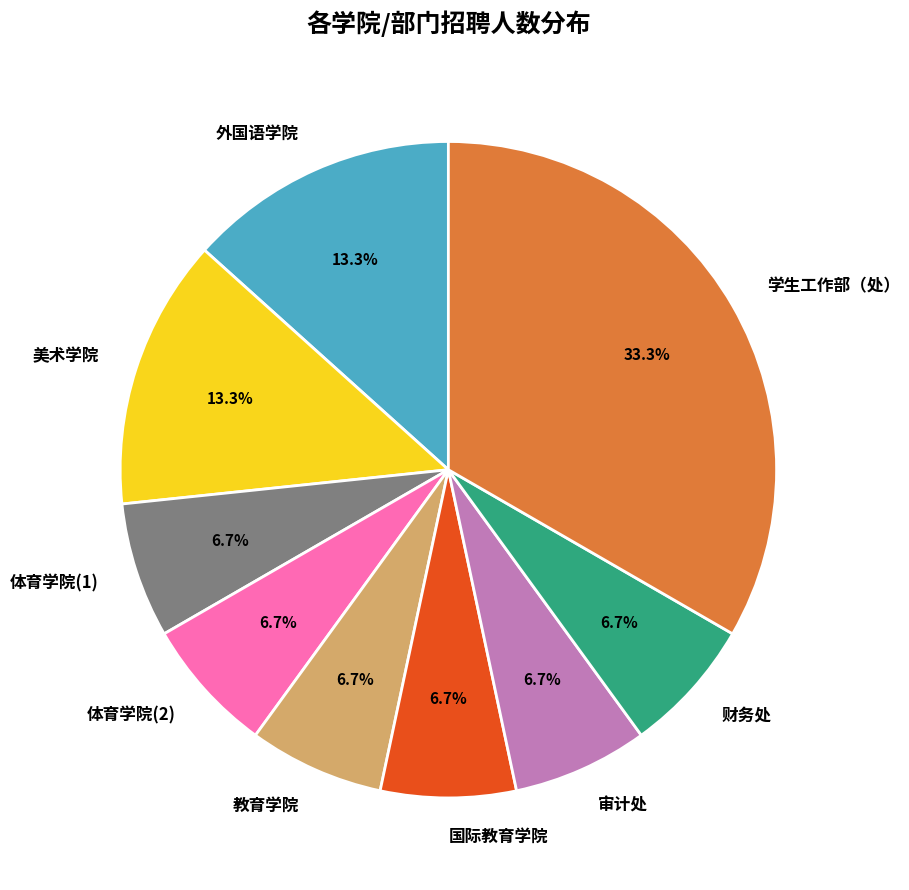

How many slices are in this pie chart?

9